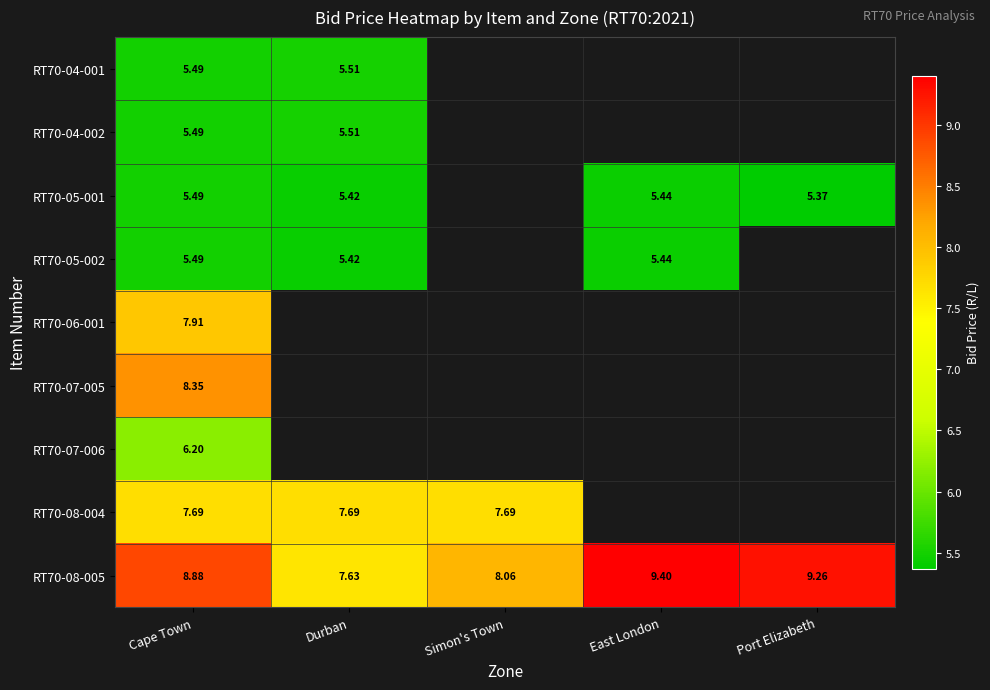

At which category does the chart reach its minimum across all series?

Port Elizabeth